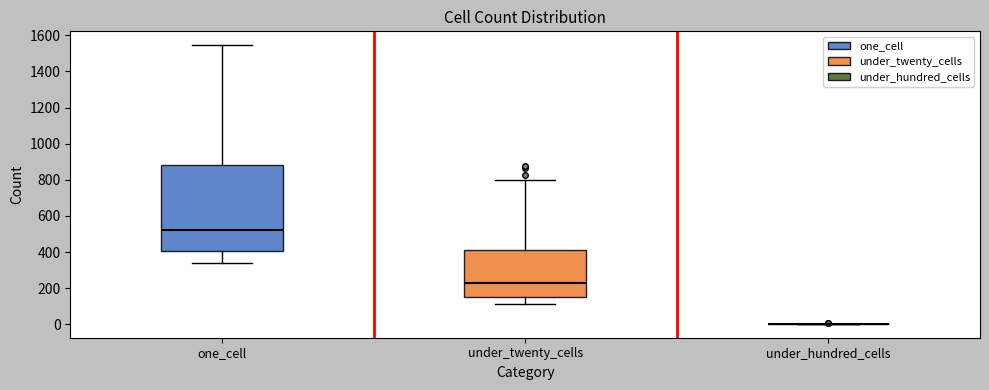

Comparing the boxes themselves (not the whiskers), which one is the tallest?

one_cell